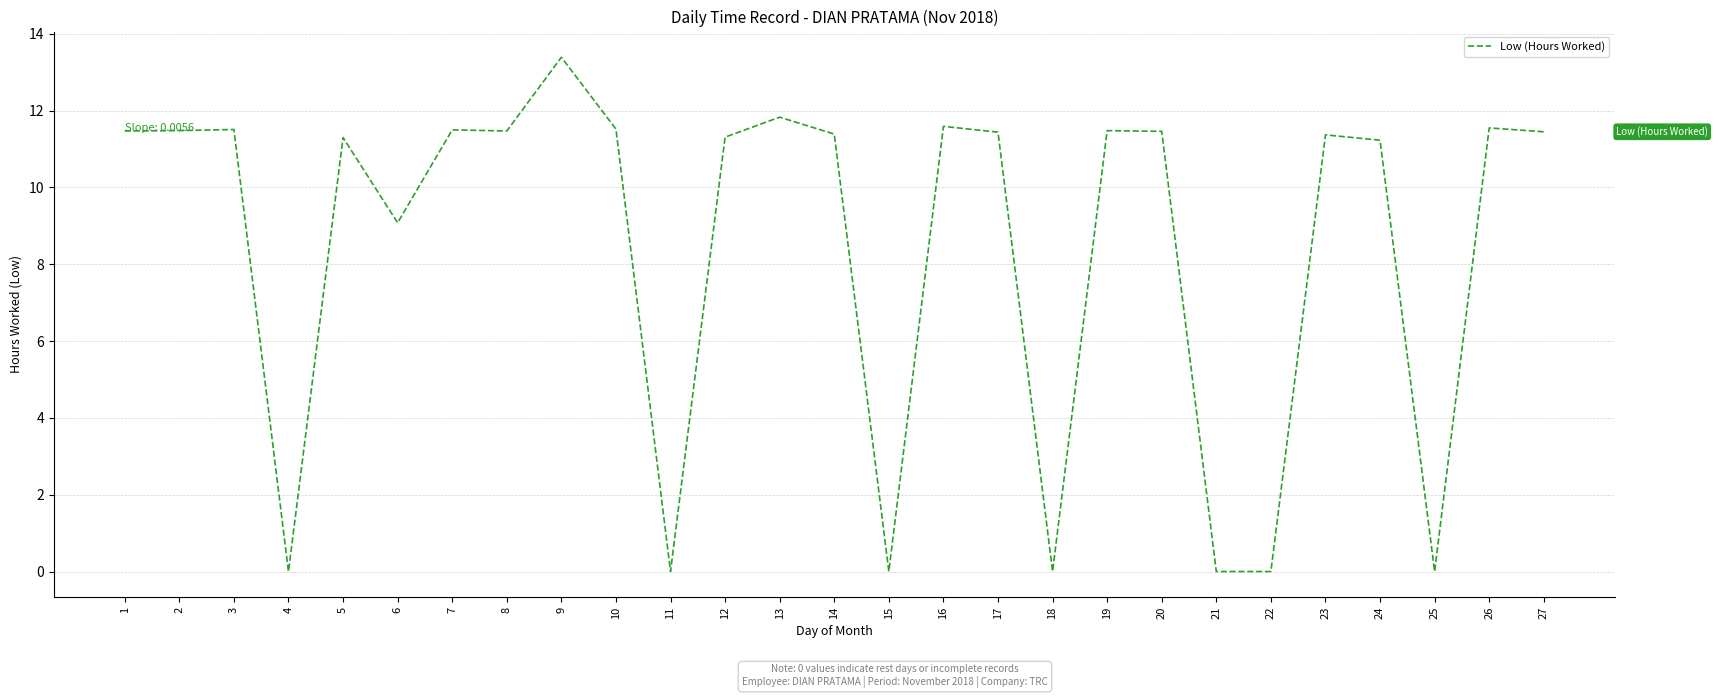

What is the ratio of the value at 13 to the value at 5?

1.0